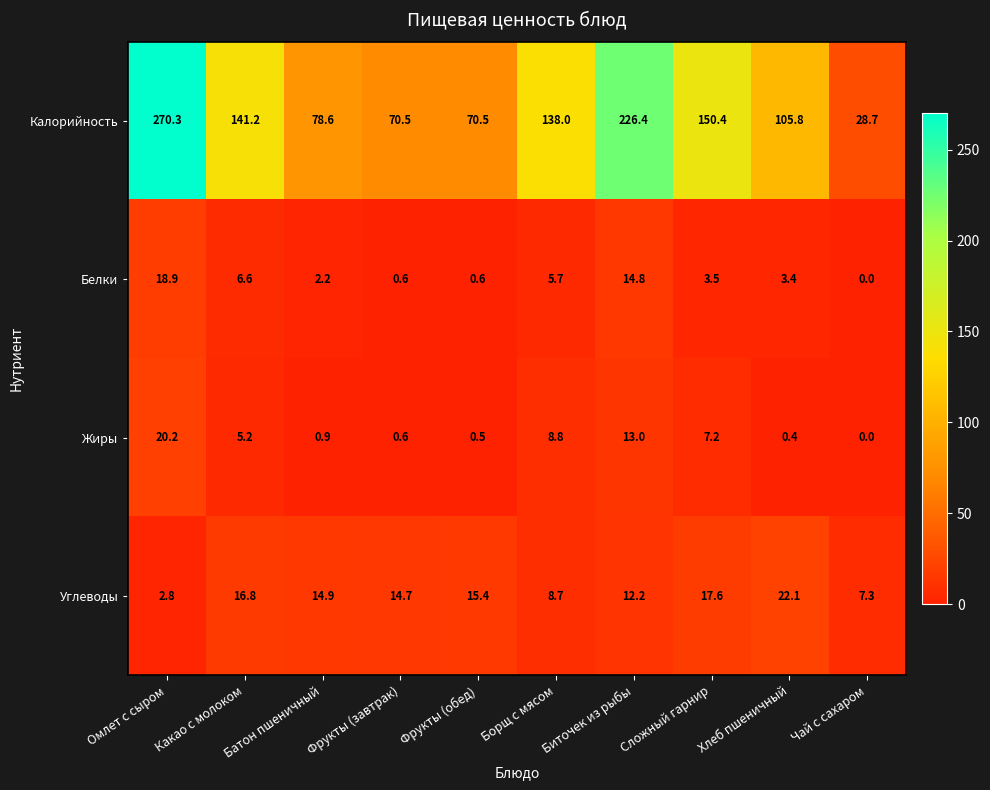

Count the number of categories in the chart.

10